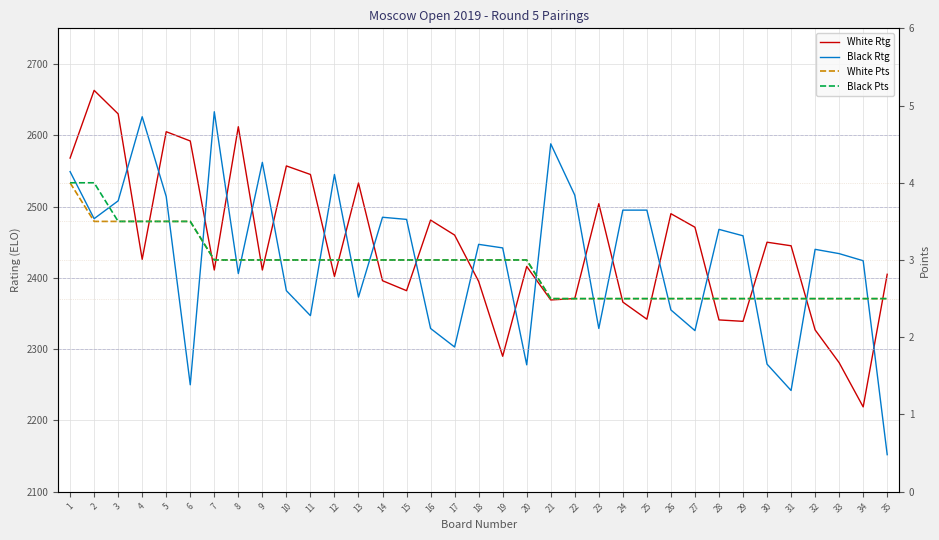

What is the value of the White Rtg point at the 27th from the left?

2471.0